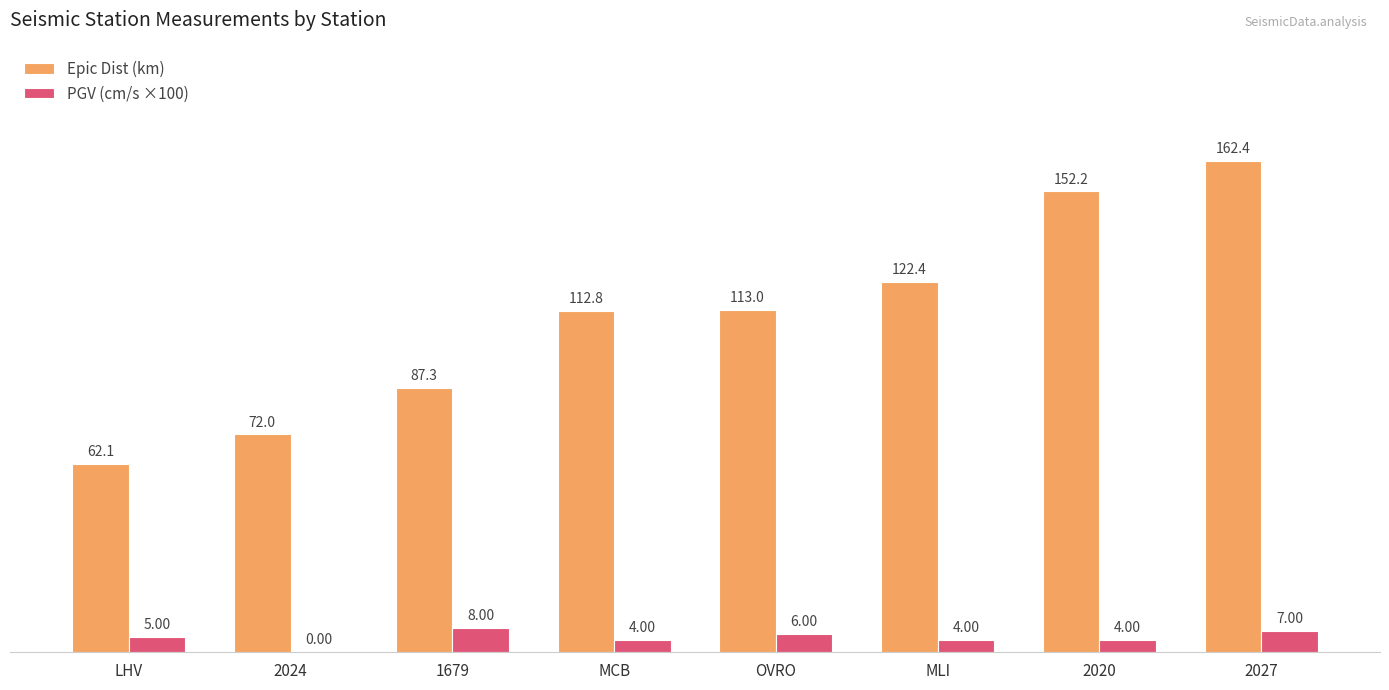

How many data points does each series have?

8